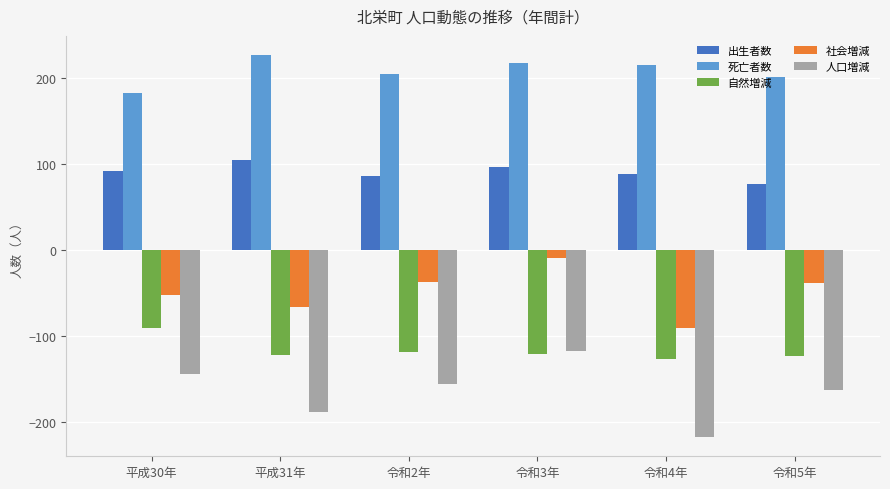

The 自然増減 series shows -182 at 平成31年. True or false?

False